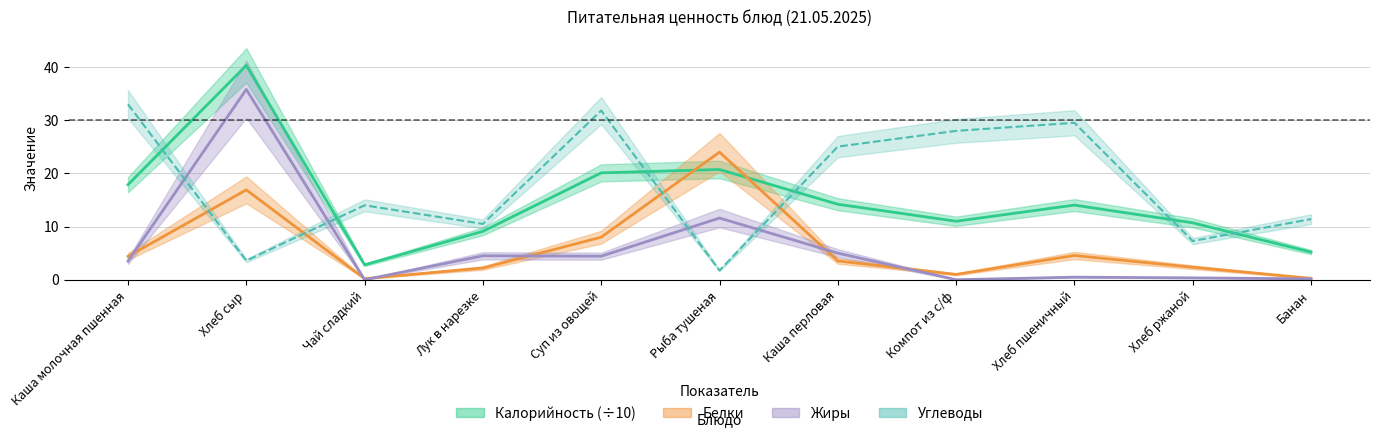

Reading right to left, transcribe all the data shown in this chart.

Калорийность: 5.2	10.7	14.0	11.0	14.2	20.7	20.1	9.1	2.8	40.3	17.9
Белки: 0.3	2.4	4.6	1.0	3.5	24.0	8.0	2.2	0.2	16.9	4.4
Жиры: 0.2	0.3	0.5	0.0	5.0	11.6	4.4	4.5	0.0	35.8	3.5
Углеводы: 11.4	7.3	29.5	28.0	25.0	1.7	31.8	10.5	14.0	3.6	33.0